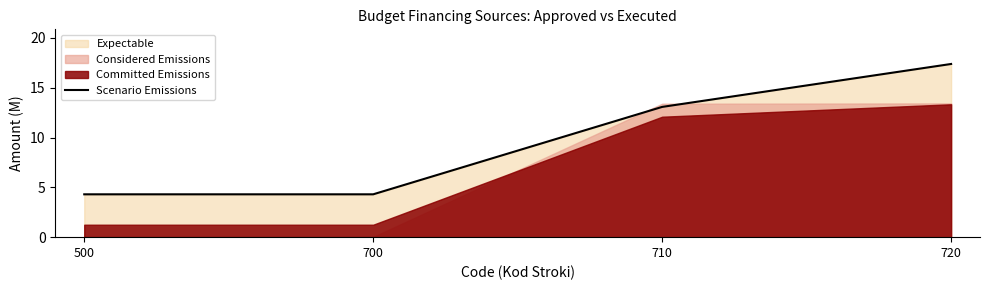

Which label corresponds to the largest value in the chart?

720